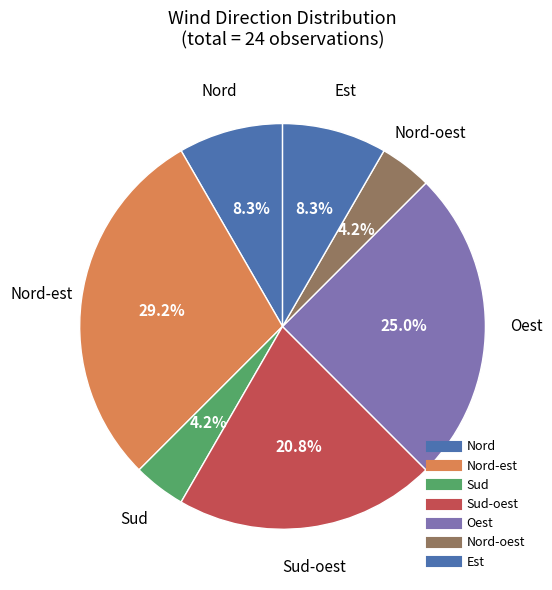

How many segments does this pie chart have?

7